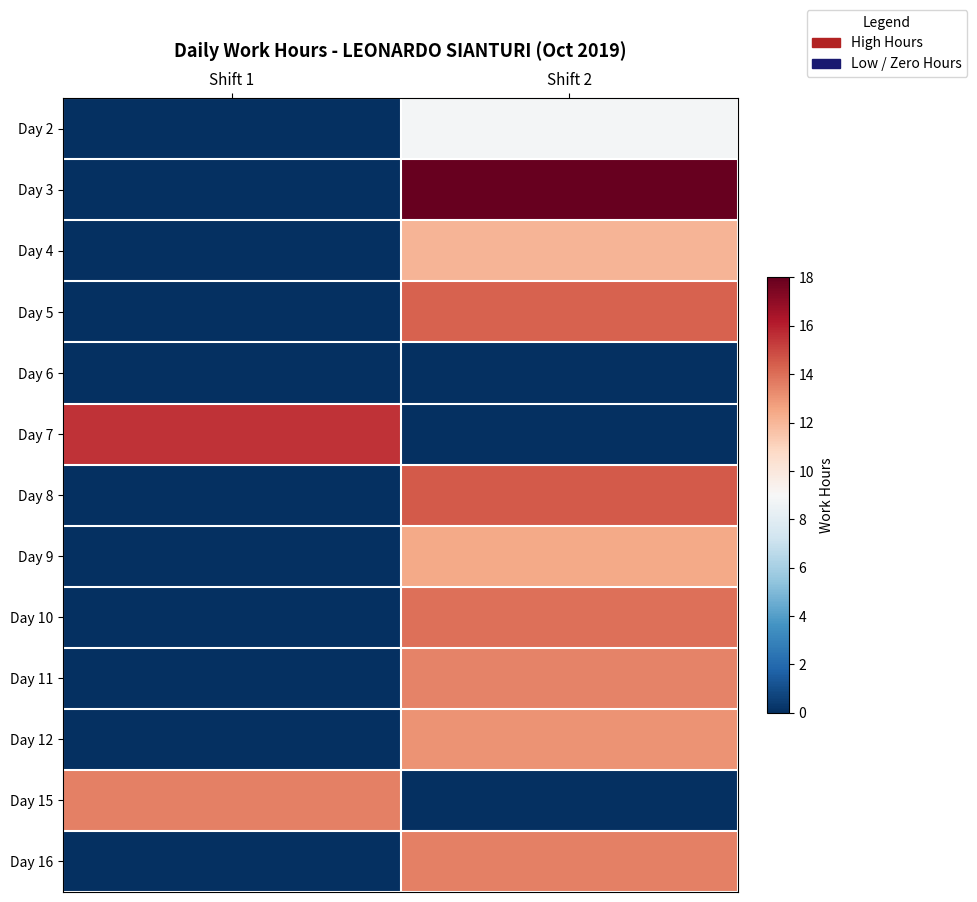

Rank the series by their maximum value, from lowest to highest.

Day 6, Day 2, Day 4, Day 9, Day 12, Day 11, Day 16, Day 15, Day 10, Day 5, Day 8, Day 7, Day 3